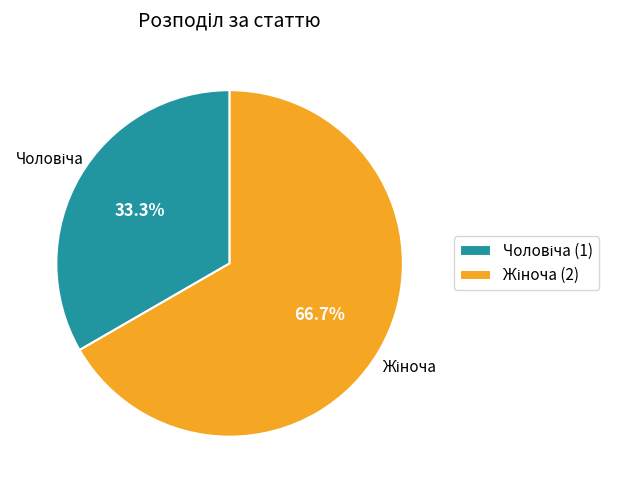

Is there any slice that represents more than half of the pie?

Yes